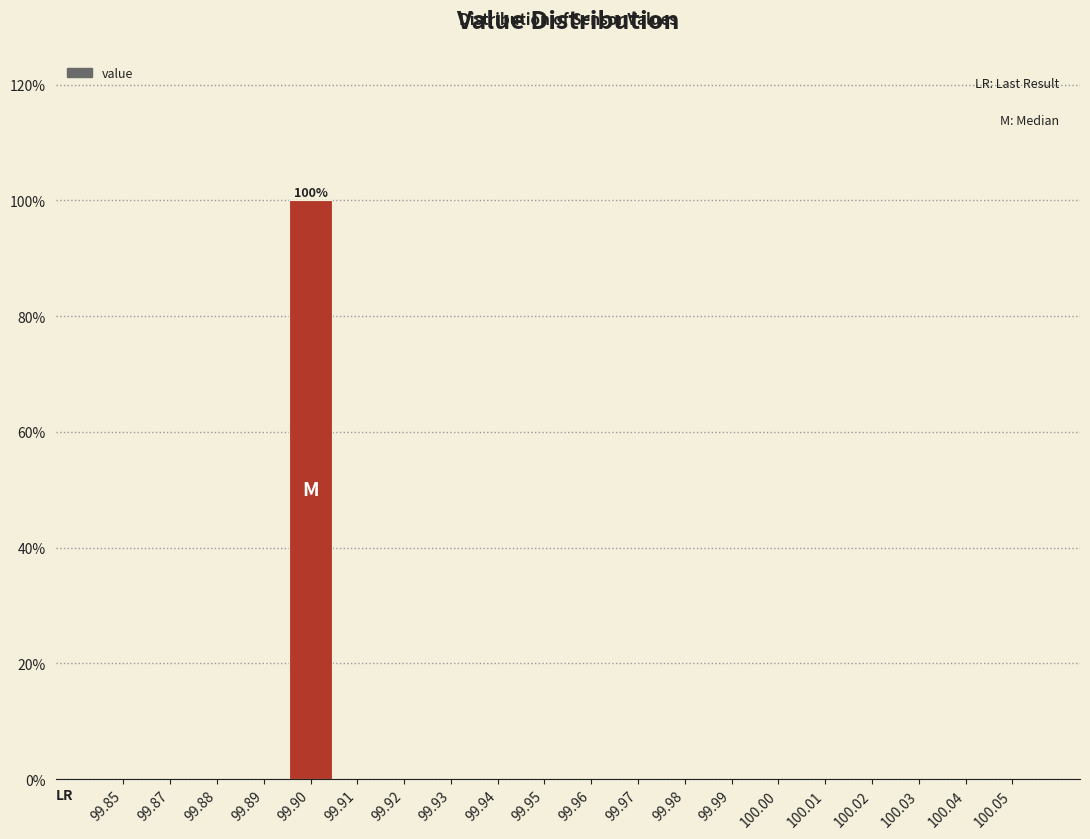

Reading left to right, what are all the values shown in this chart?

99.85=0	99.87=0	99.88=0	99.89=0	99.90=100	99.91=0	99.92=0	99.93=0	99.94=0	99.95=0	99.96=0	99.97=0	99.98=0	99.99=0	100.00=0	100.01=0	100.02=0	100.03=0	100.04=0	100.05=0